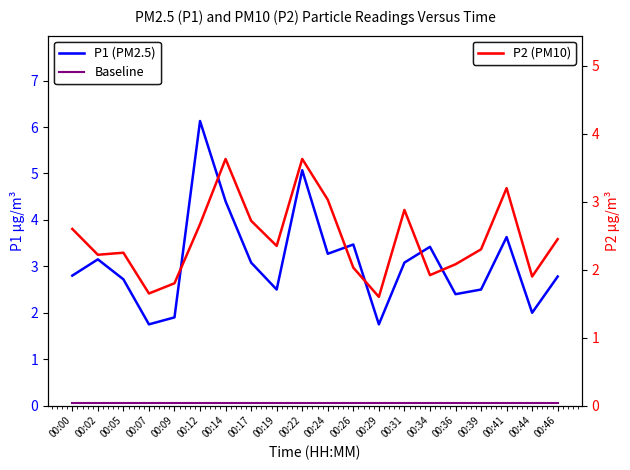

Is it true that P2 (PM10) equals 1.3 at 00:02?

False